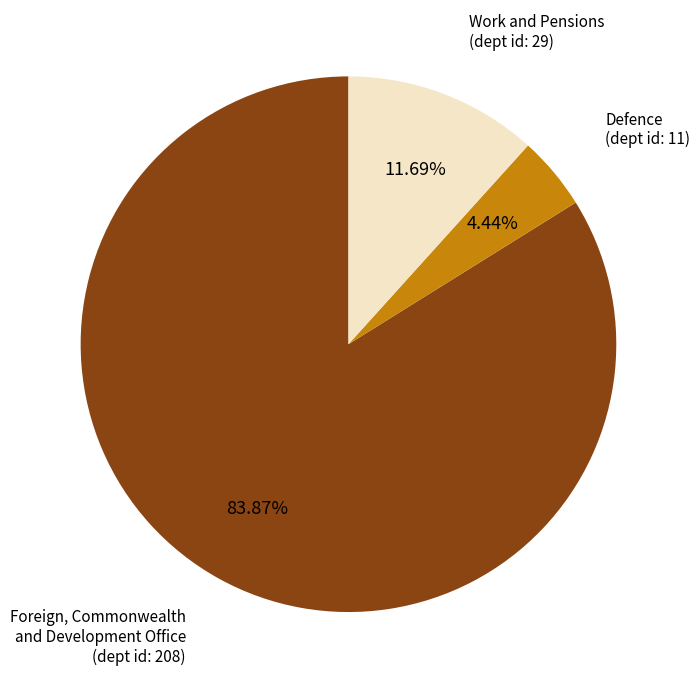

Rank the categories by value from highest to lowest.

Foreign, Commonwealth and Development Office (dept id: 208), Work and Pensions (dept id: 29), Defence (dept id: 11)